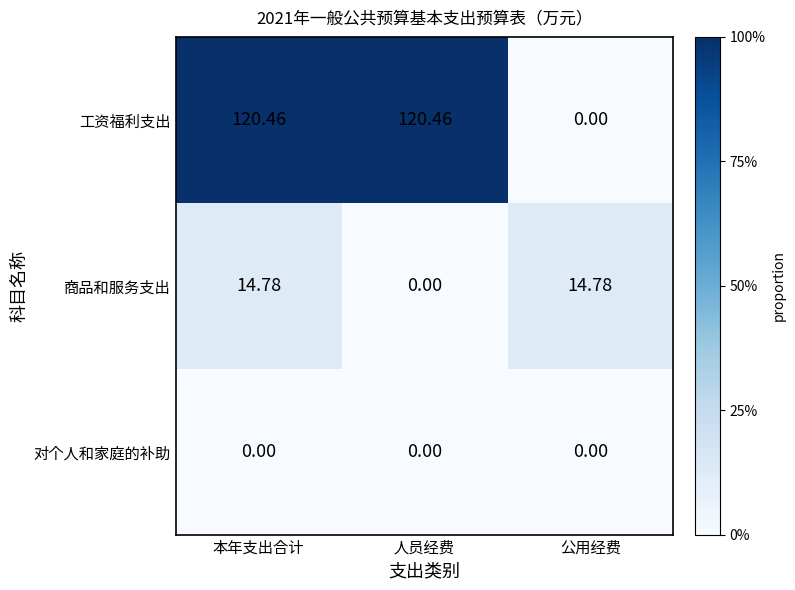

List the series in order of their peak value, lowest first.

对个人和家庭的补助, 商品和服务支出, 工资福利支出